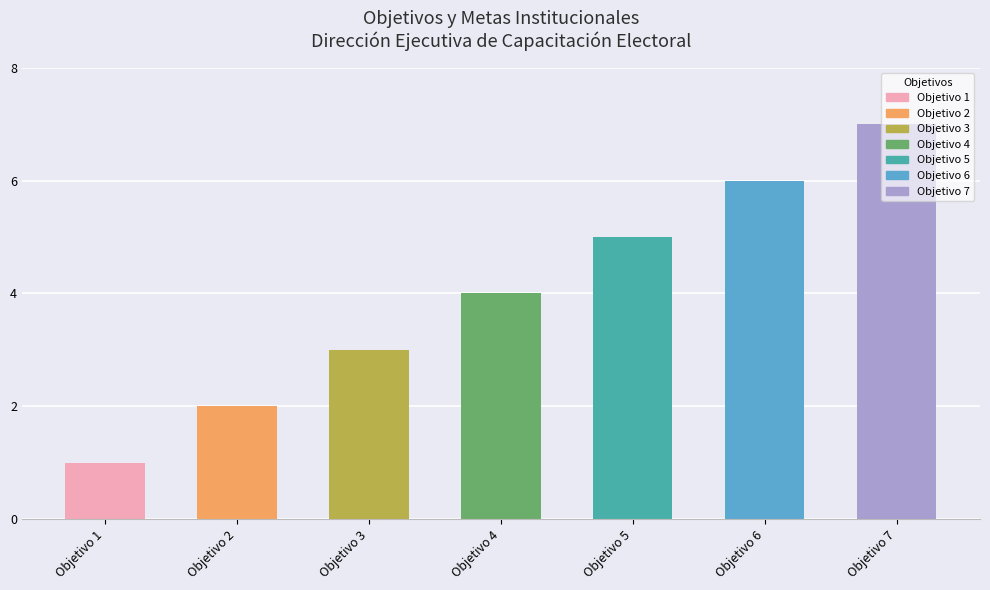

Approximately how many times larger is the value at Objetivo 7 compared to Objetivo 5?

1.4